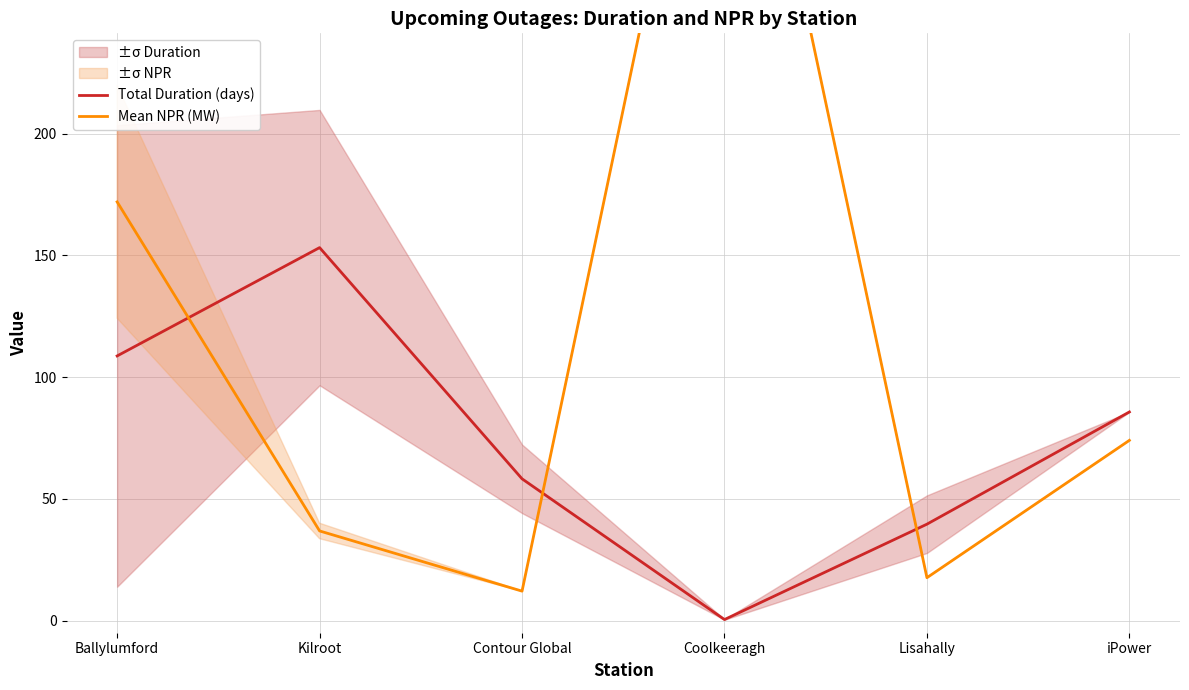

Rank the categories by Mean NPR (MW) value from lowest to highest.

Contour Global, Lisahally, Kilroot, iPower, Ballylumford, Coolkeeragh